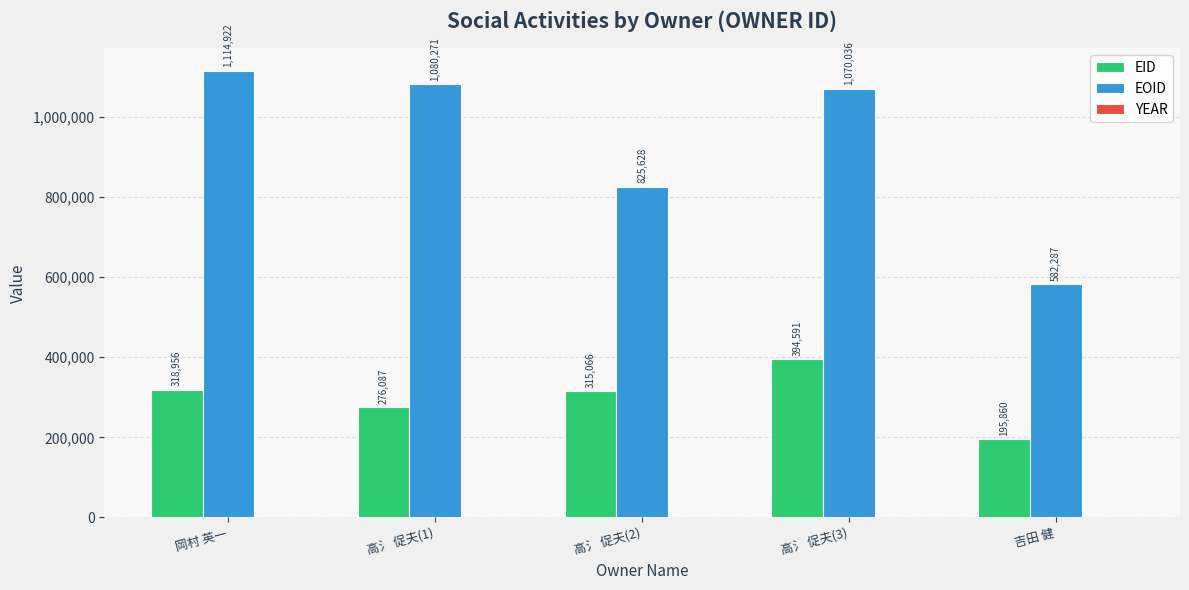

What is the total value across all series at 岡村 英一?

1435893